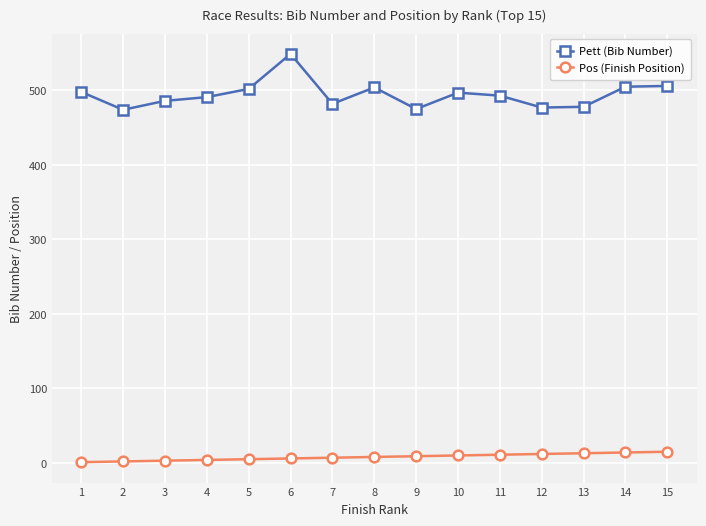

At which category is the sum across all series the highest?

6